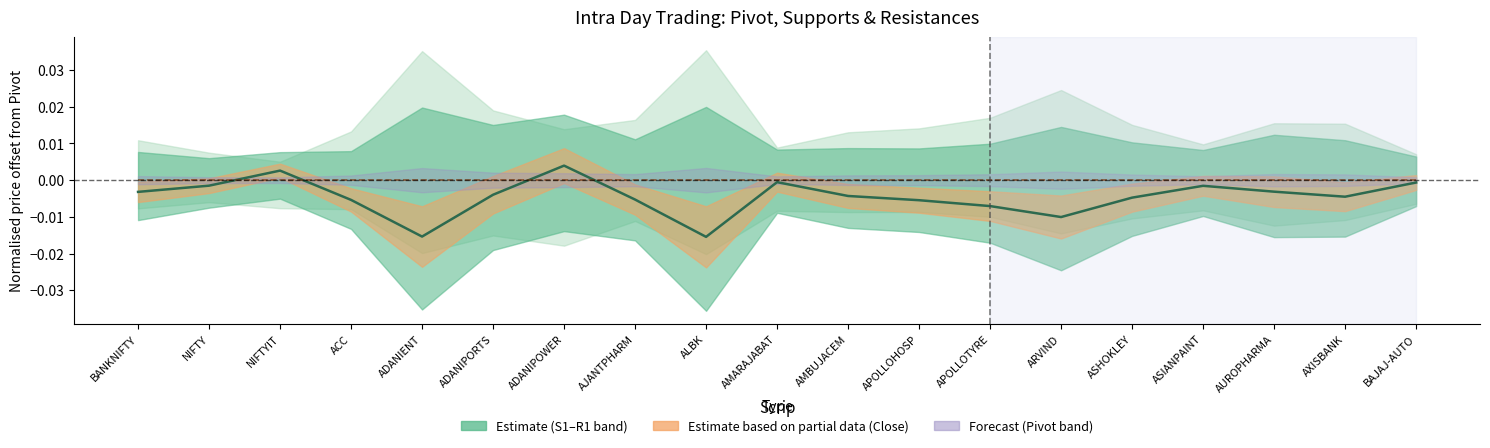

Between ACC and AMBUJACEM, which series saw the biggest shift?

Close (norm)